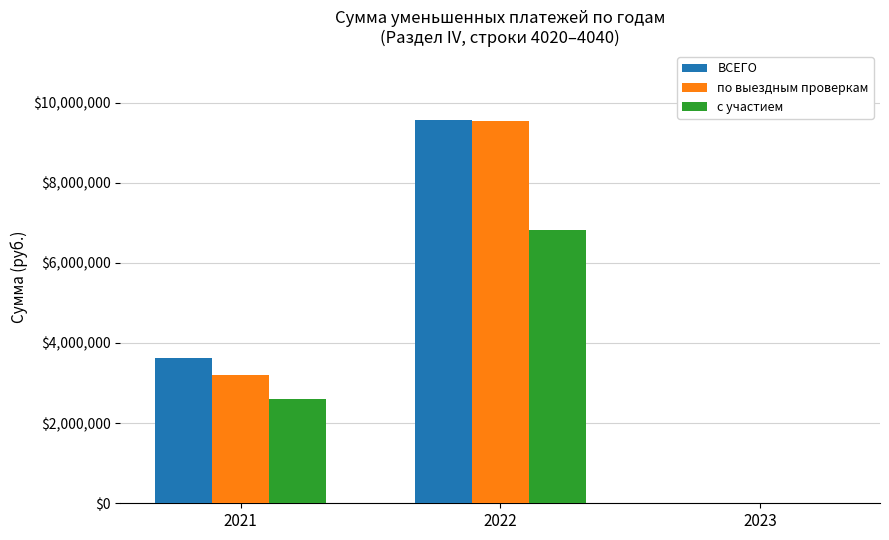

Reading left to right, transcribe all the data shown in this chart.

ВСЕГО: 2021=3628717	2022=9561899	2023=128
по выездным проверкам: 2021=3189162	2022=9548212	2023=0
с участием: 2021=2591056	2022=6809203	2023=0